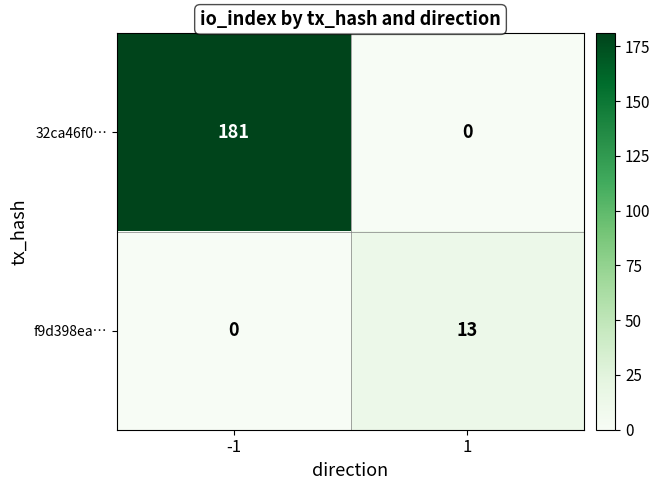

Reading left to right, extract all data points from this chart.

32ca46f0…: -1=181	1=0
f9d398ea…: -1=0	1=13